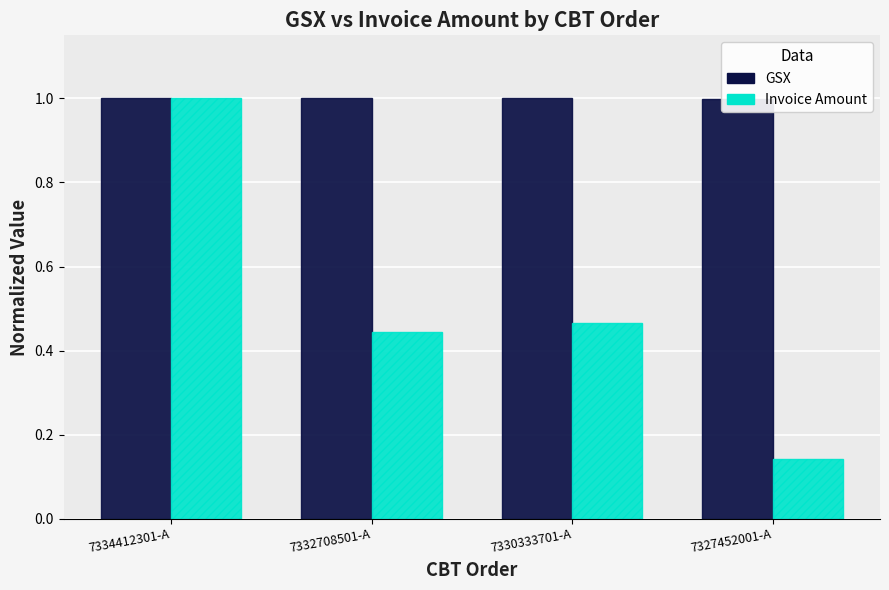

Which category has the lowest value in the GSX series?

7327452001-A